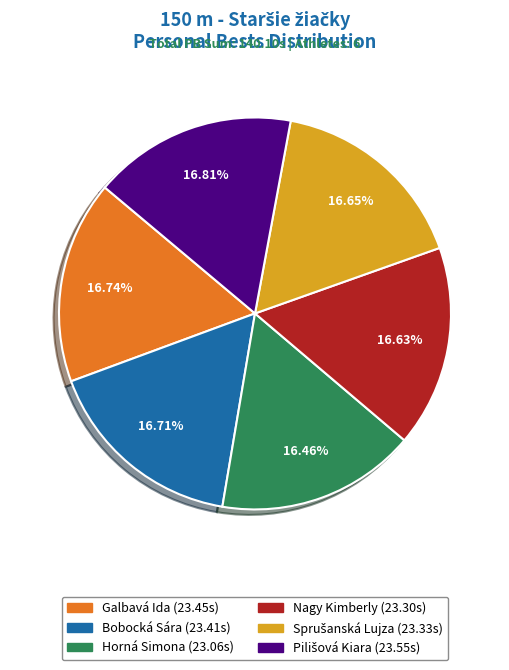

Do Bobocká Sára and Horná Simona together represent more than half of the pie?

No